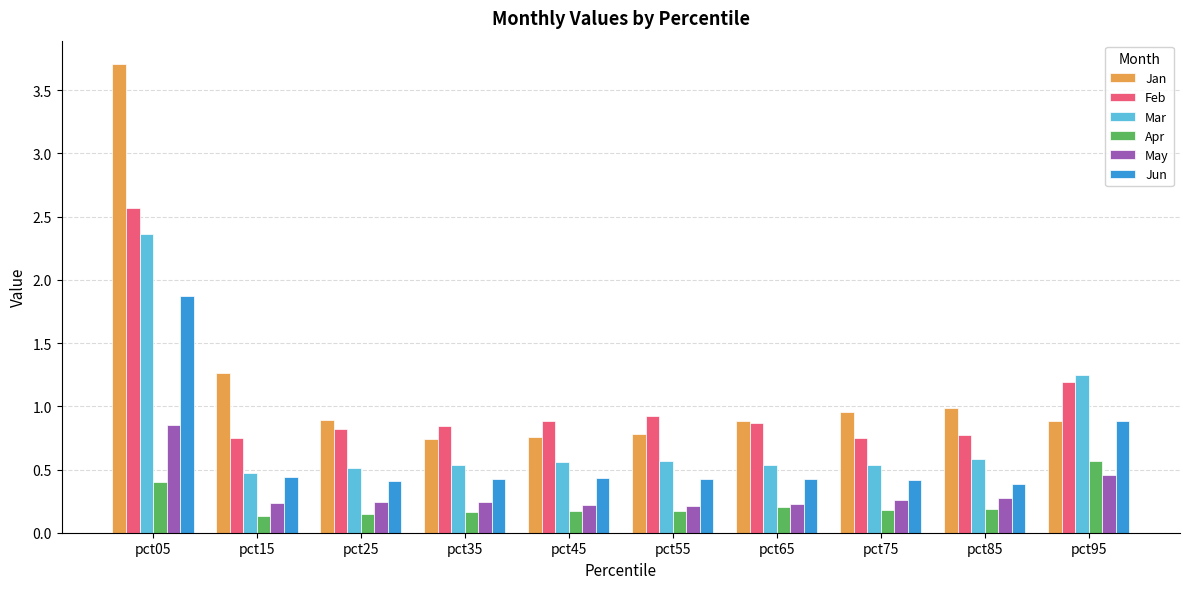

Which series has the widest spread of values?

Jan